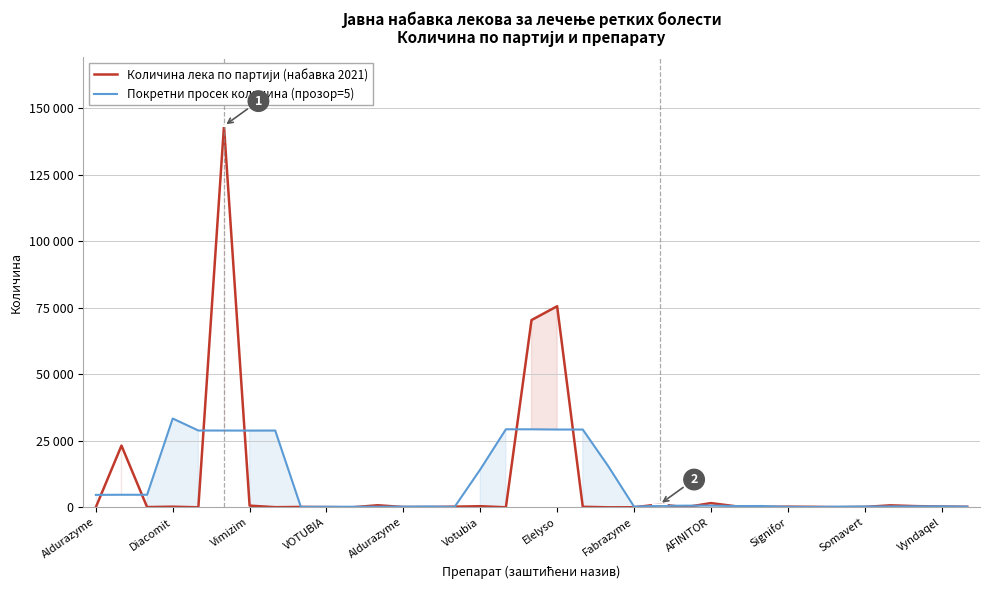

What is the difference between the highest and lowest values at 20?

15389.6